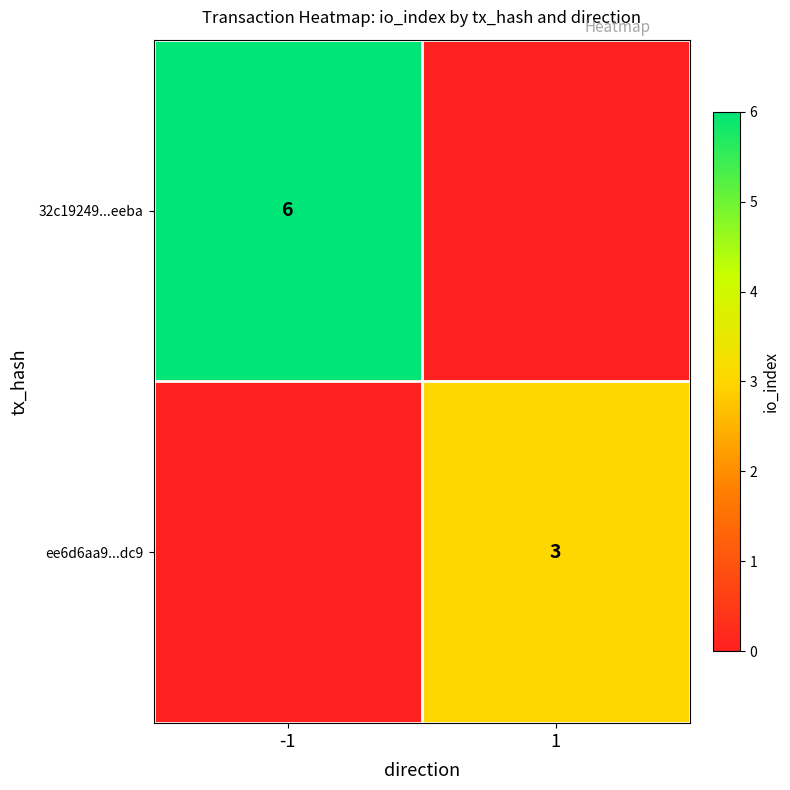

Is the value of ee6d6aa9...dc9 at 1 greater than the value of 32c19249...eeba at -1?

No